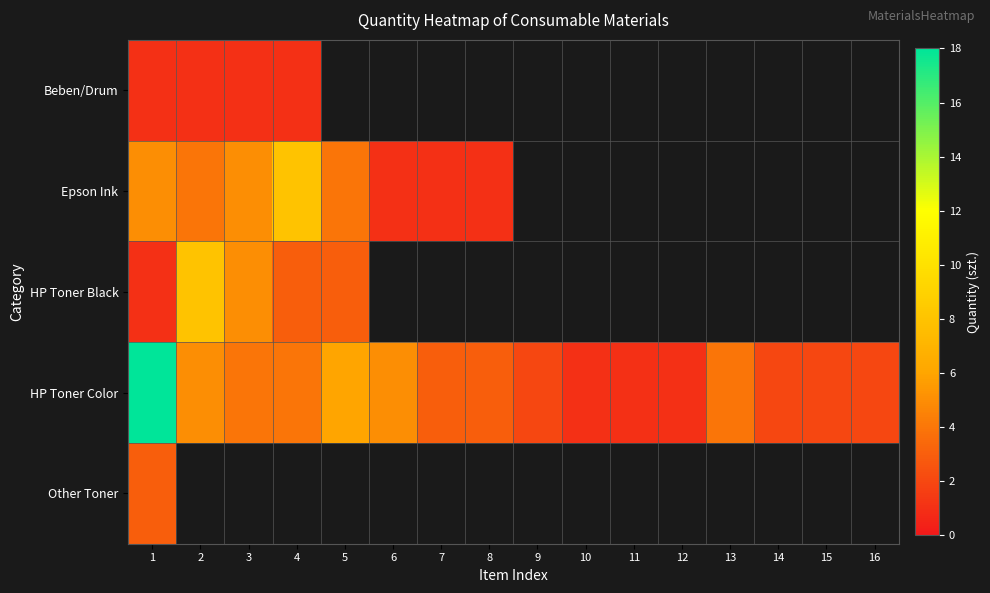

What is the difference between the maximum and minimum values in the HP Toner Black series?

7.0